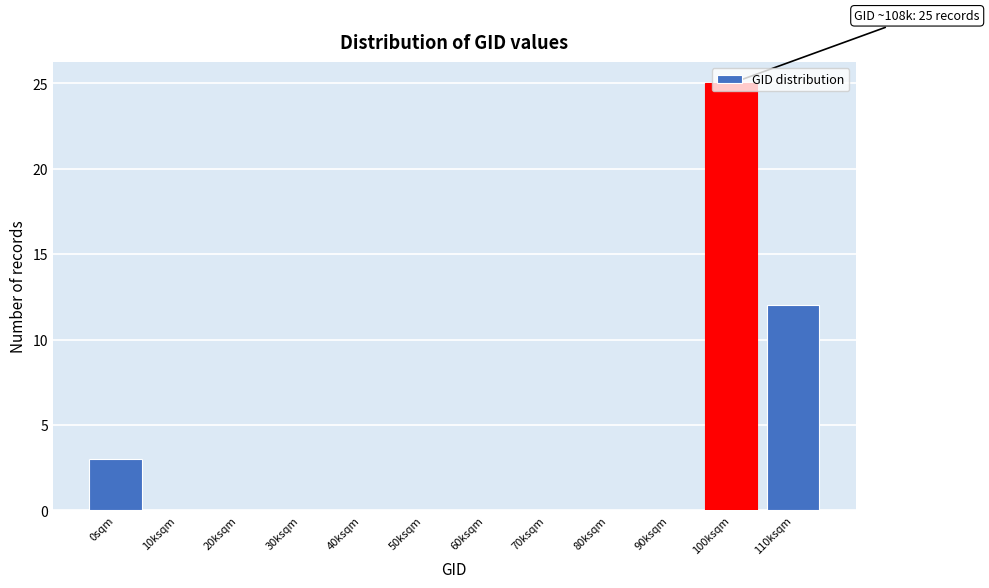

At which category does the chart reach its peak across all series?

100ksqm